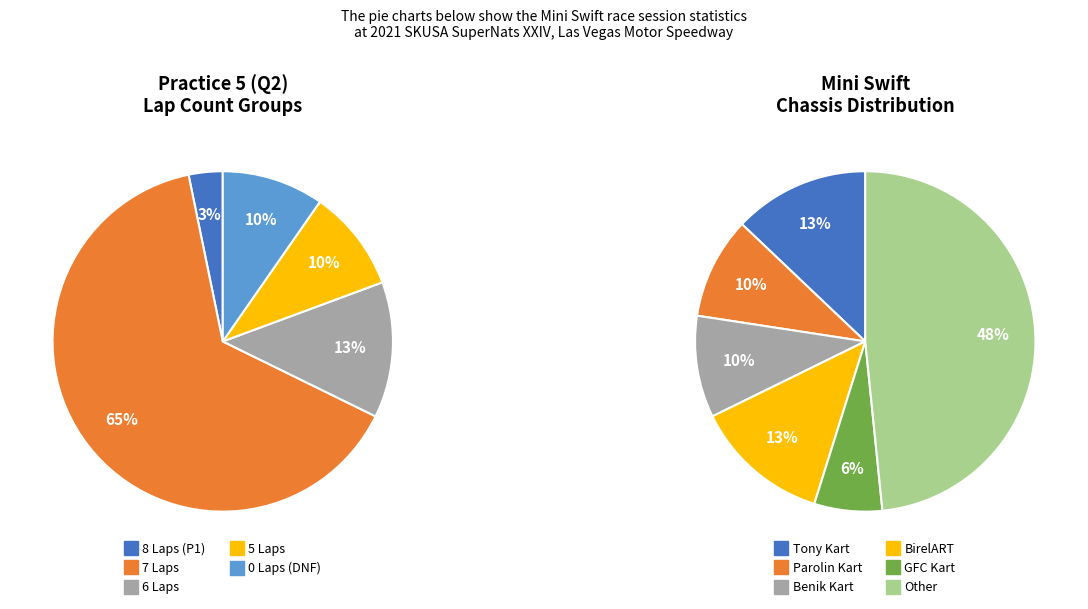

Is it true that Victor De Alencar is 9% of the pie?

False